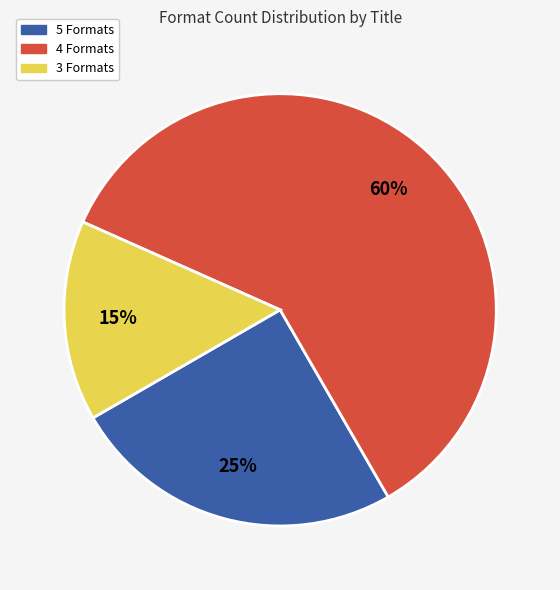

How many segments does this pie chart have?

3